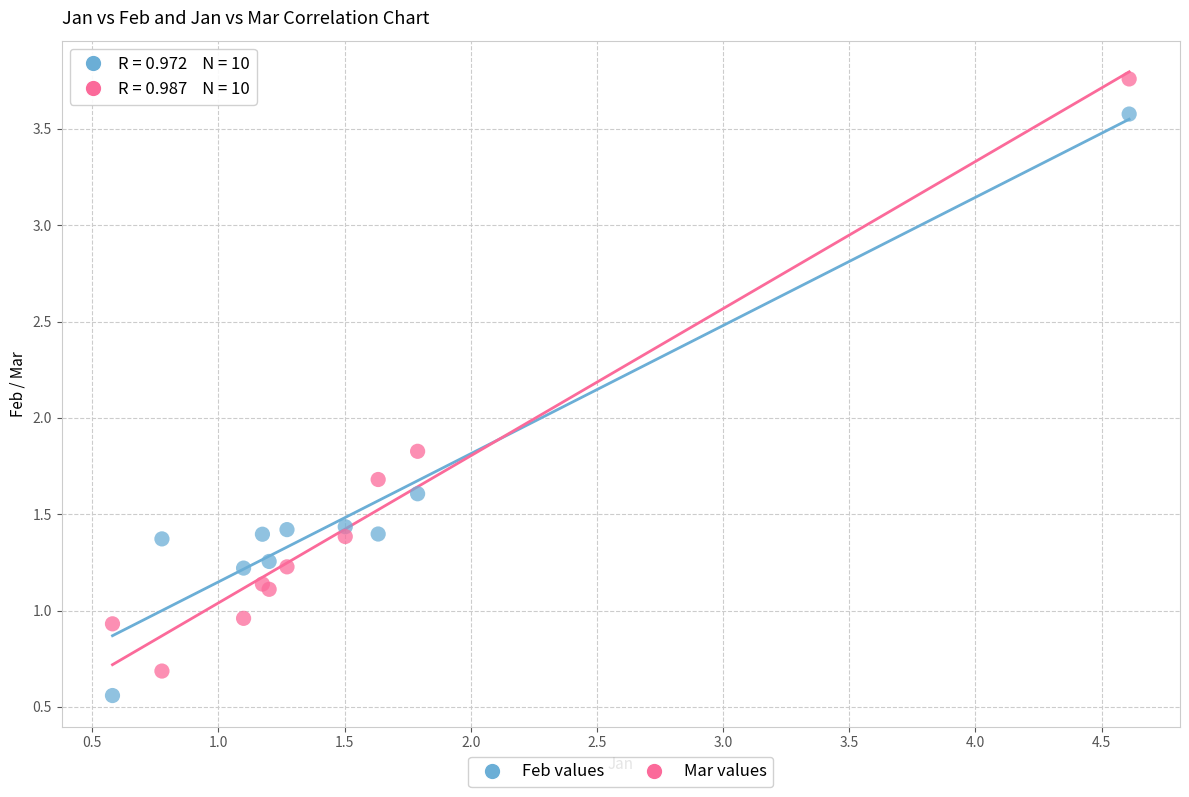

In the Feb values series, what Y value is closest to 2?

1.6